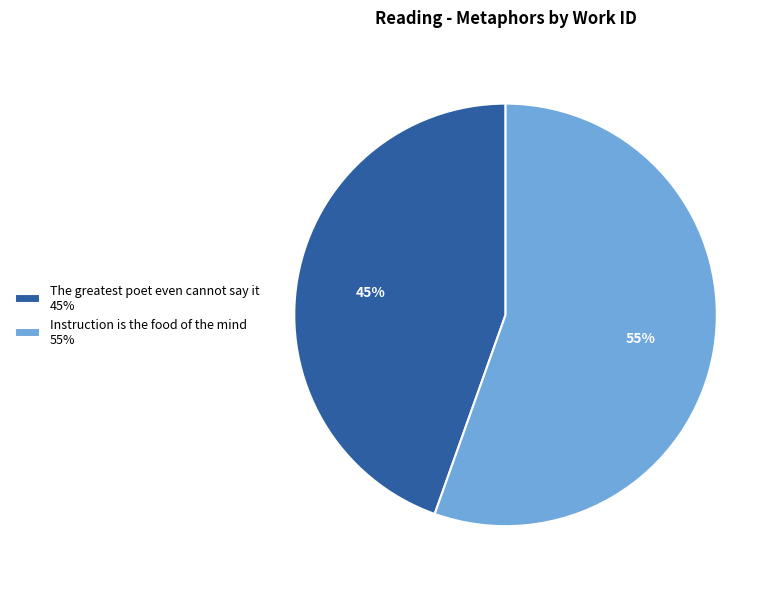

What is the ratio of the value at Instruction is the food of the mind 55% to the value at The greatest poet even cannot say it 45%?

1.2